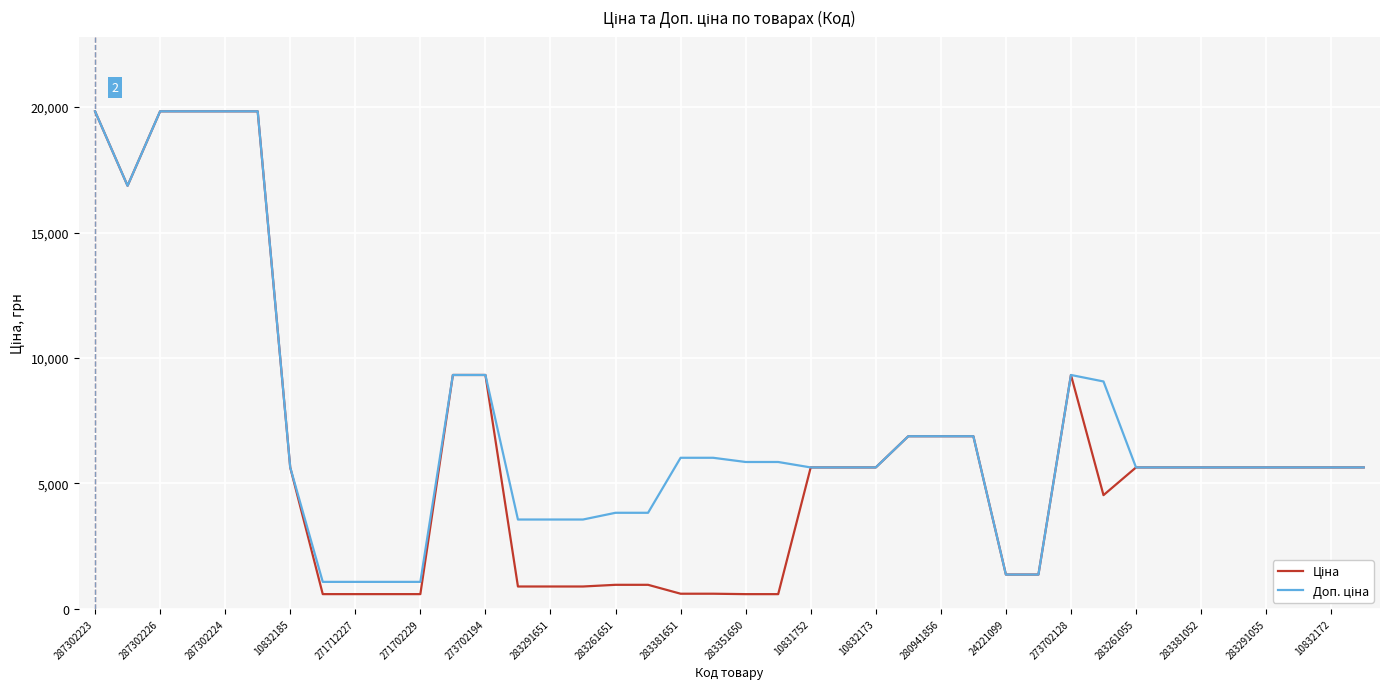

What is the minimum value shown in the chart?

585.3